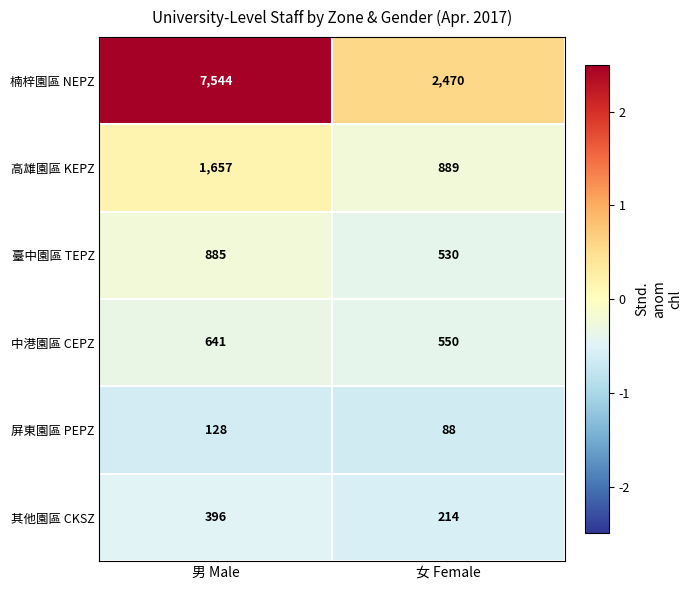

What is the sum of the 其他園區 CKSZ values at 女 Female and 男 Male?

610